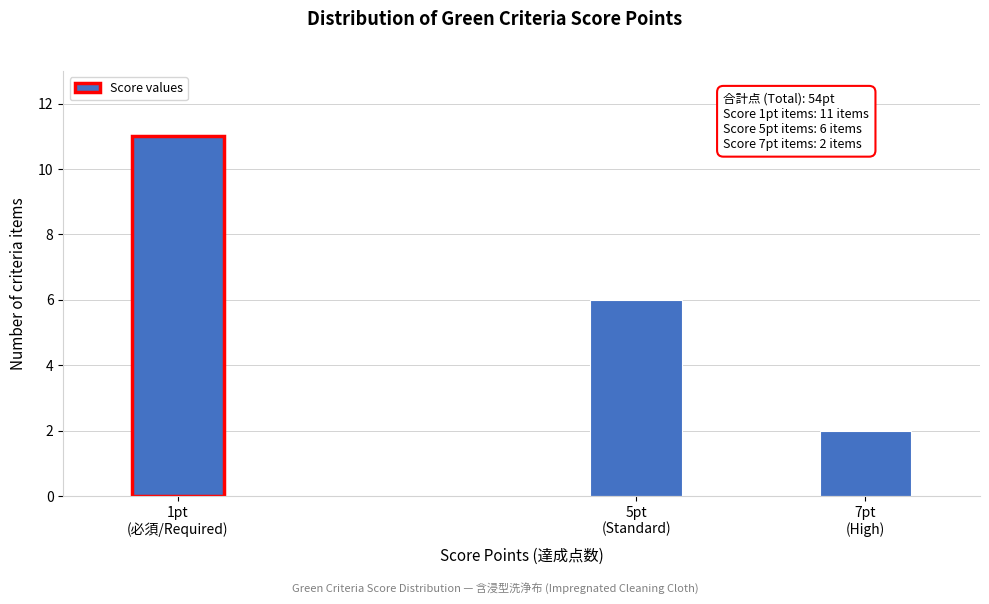

Reading left to right, transcribe all the data shown in this chart.

11	6	2